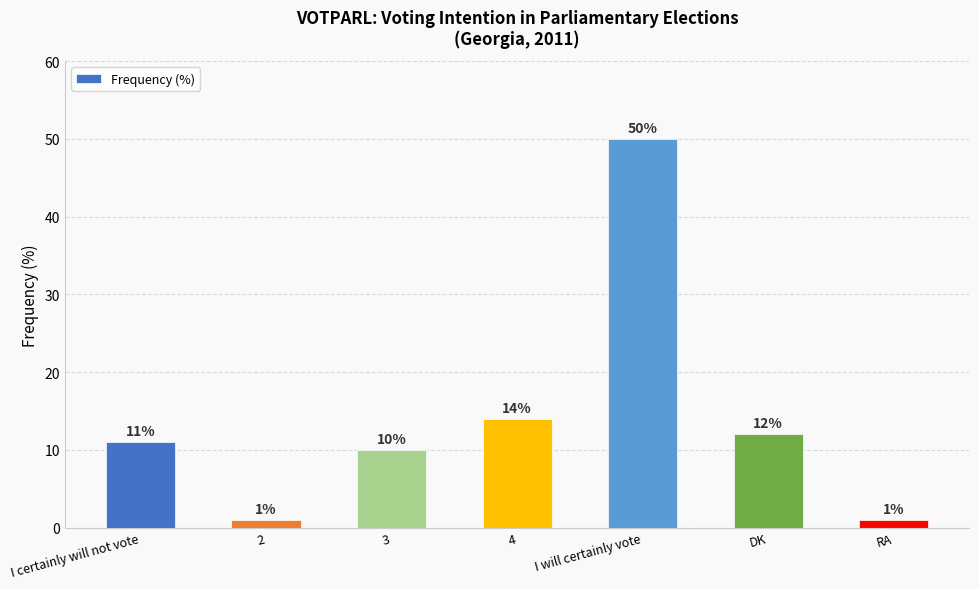

What is the greatest value displayed?

50